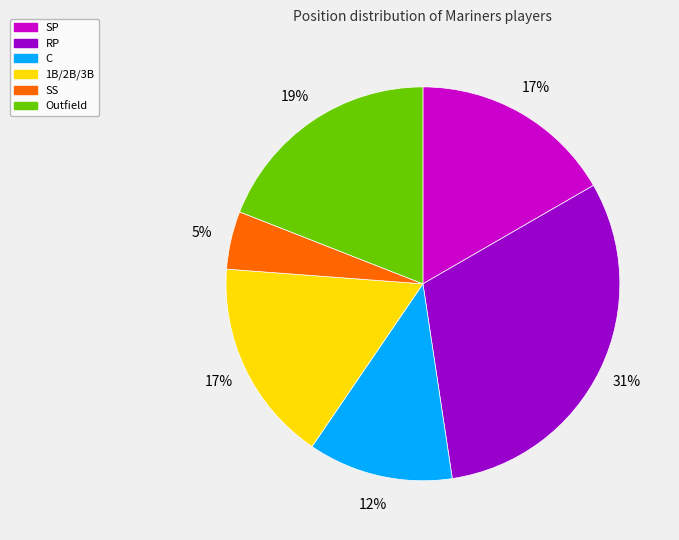

What is the smallest slice in the pie chart?

SS